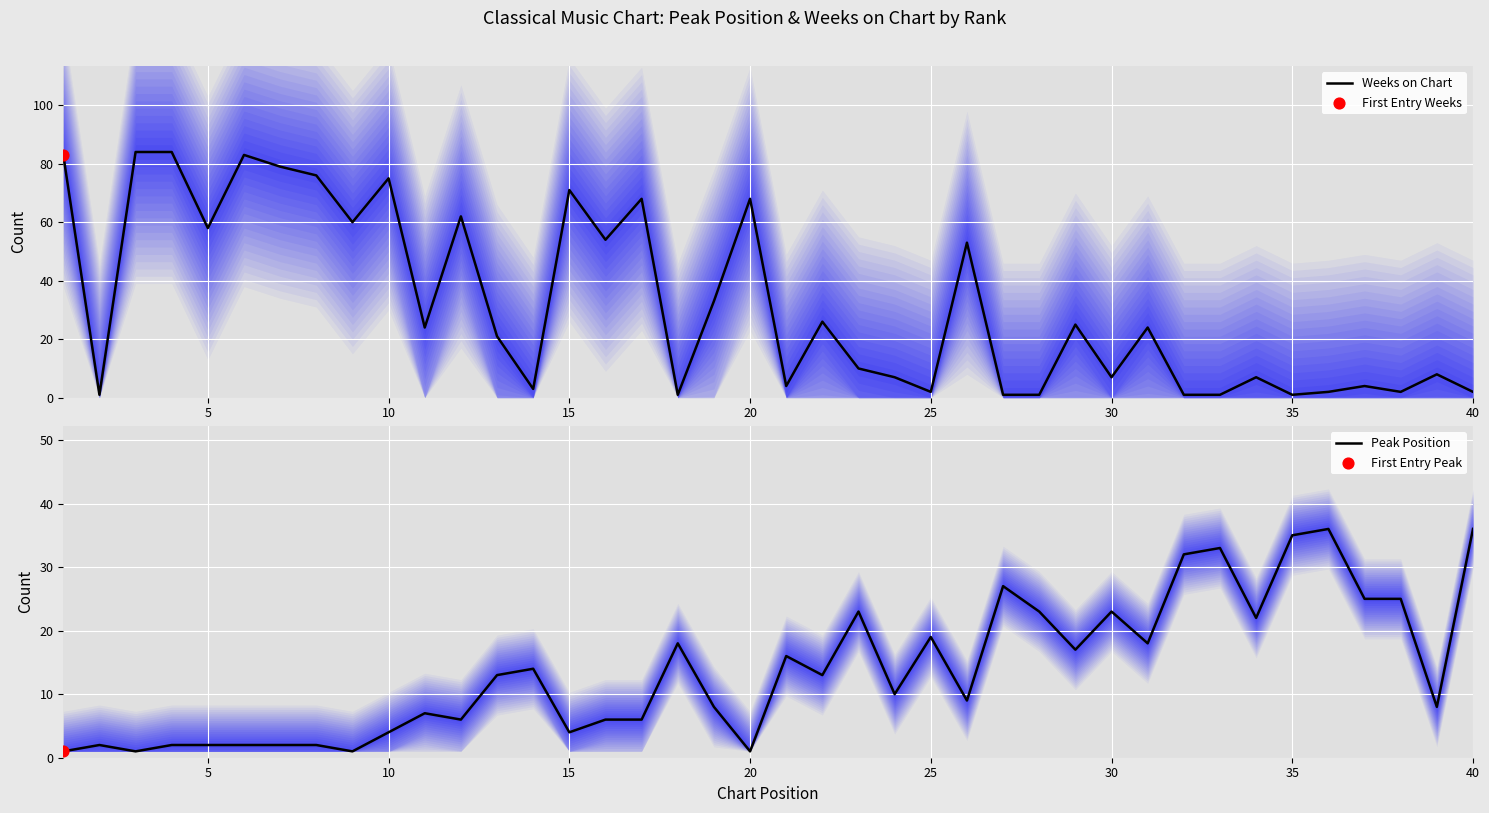

Which series contains the lowest Y value?

Weeks on Chart